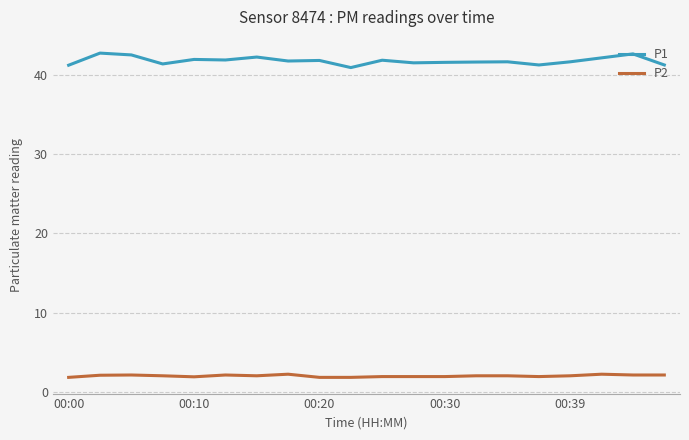

What is the average value of the P1 series?

41.8